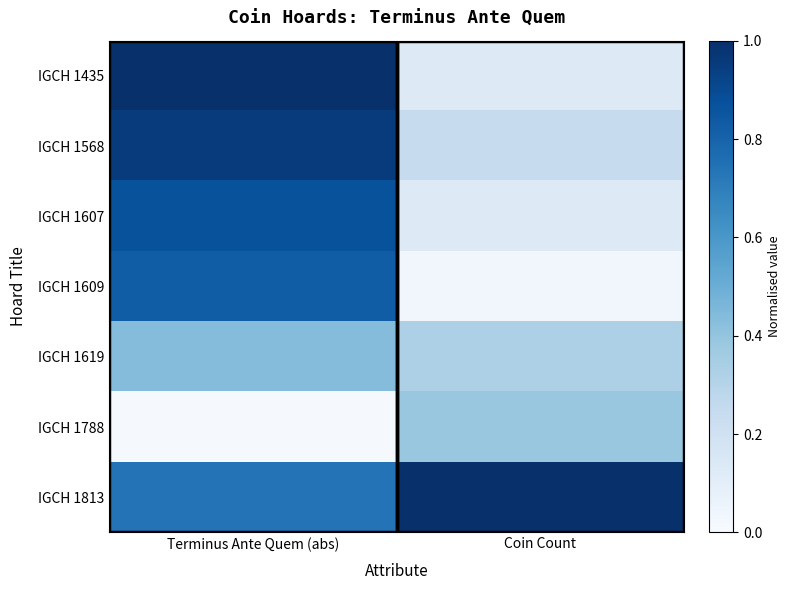

Reading right to left, what are all the values shown in this chart?

IGCH 1435: Coin Count=0.1	Terminus Ante Quem (abs)=1.0
IGCH 1568: Coin Count=0.2	Terminus Ante Quem (abs)=1.0
IGCH 1607: Coin Count=0.1	Terminus Ante Quem (abs)=0.9
IGCH 1609: Coin Count=0.0	Terminus Ante Quem (abs)=0.8
IGCH 1619: Coin Count=0.3	Terminus Ante Quem (abs)=0.4
IGCH 1788: Coin Count=0.4	Terminus Ante Quem (abs)=0.0
IGCH 1813: Coin Count=1.0	Terminus Ante Quem (abs)=0.7